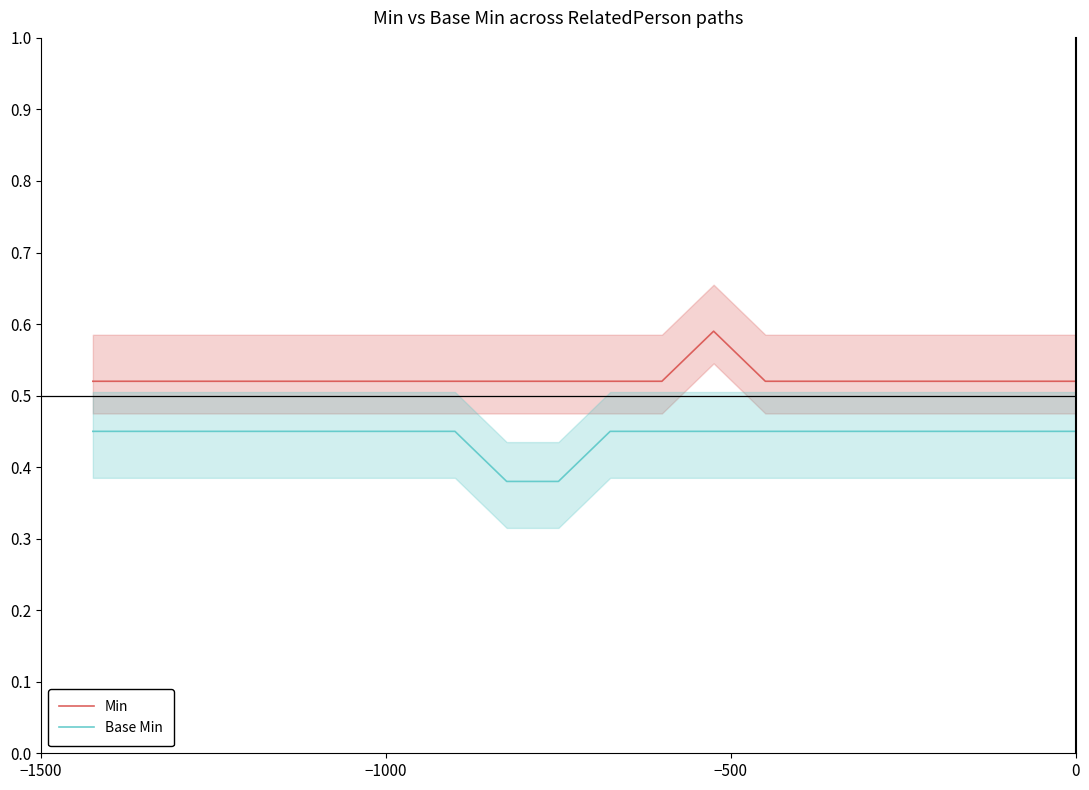

Count the number of categories in the chart.

20